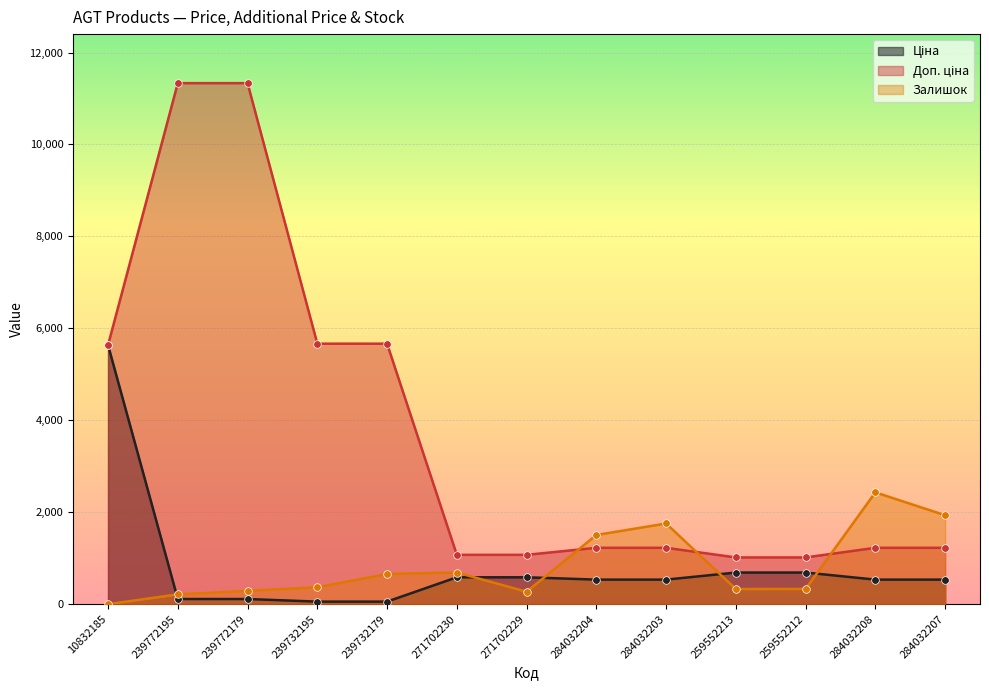

At which category is the sum across all series the highest?

239772179